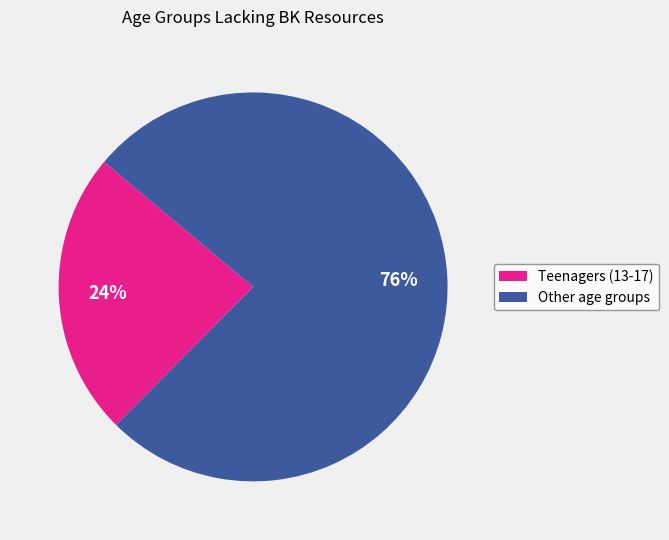

Between Other age groups and Teenagers (13-17), which is larger?

Other age groups